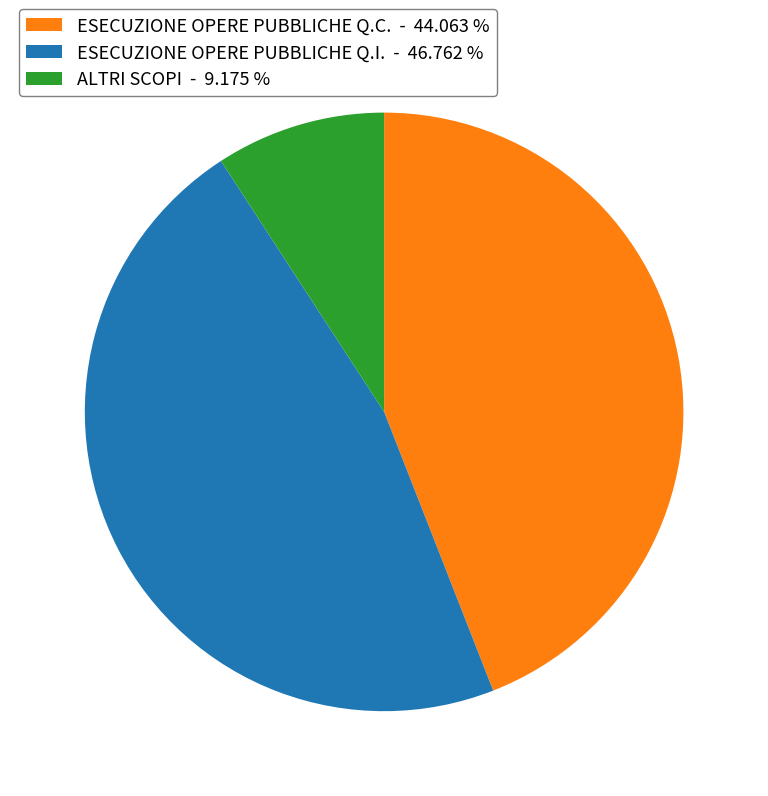

Which category has the biggest portion of the pie?

ESECUZIONE OPERE PUBBLICHE Q.I.